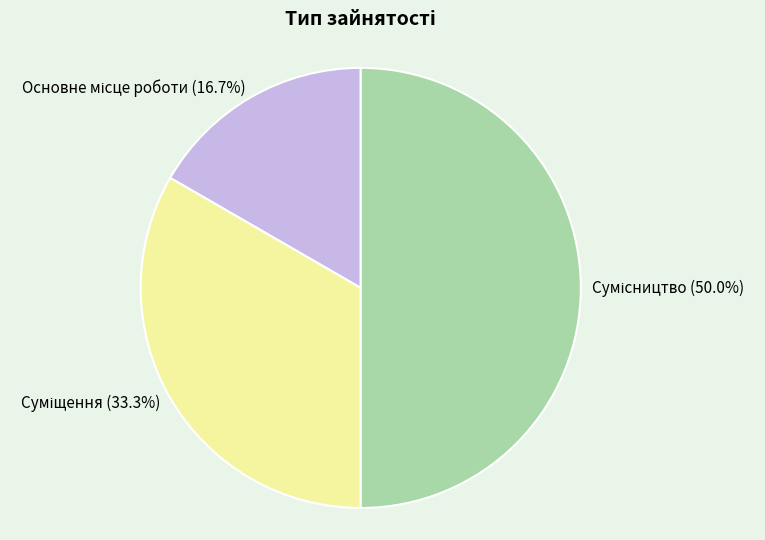

Which category has the smallest portion of the pie?

Основне місце роботи